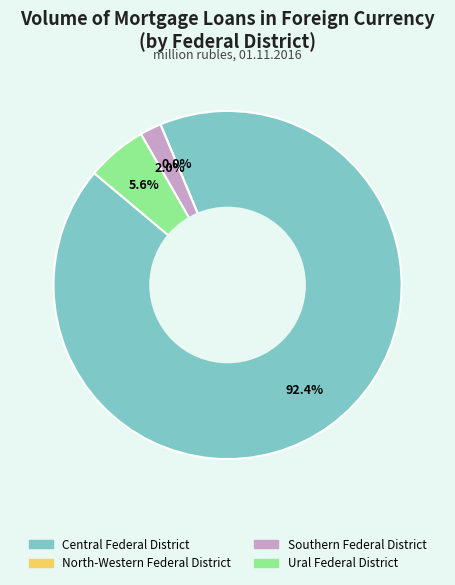

Approximately how many times larger is the value at Southern Federal District compared to Ural Federal District?

0.4